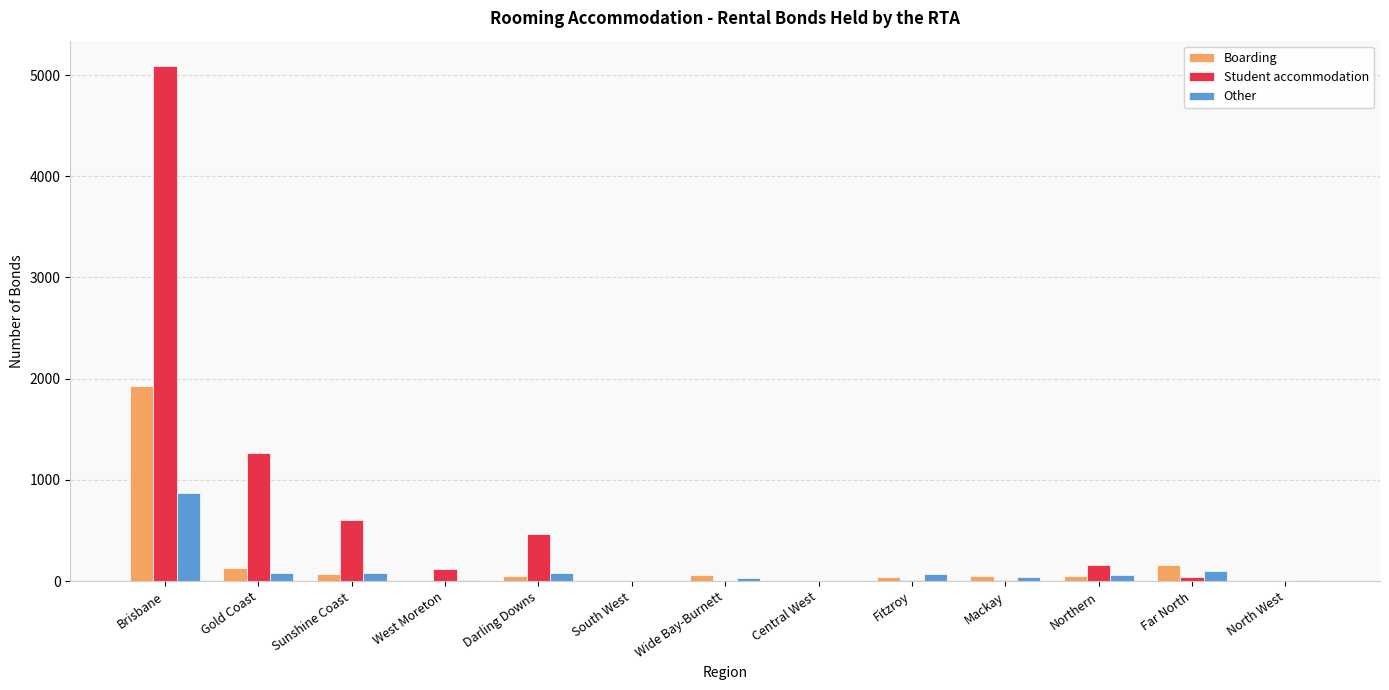

Which series has the widest spread of values?

Student accommodation